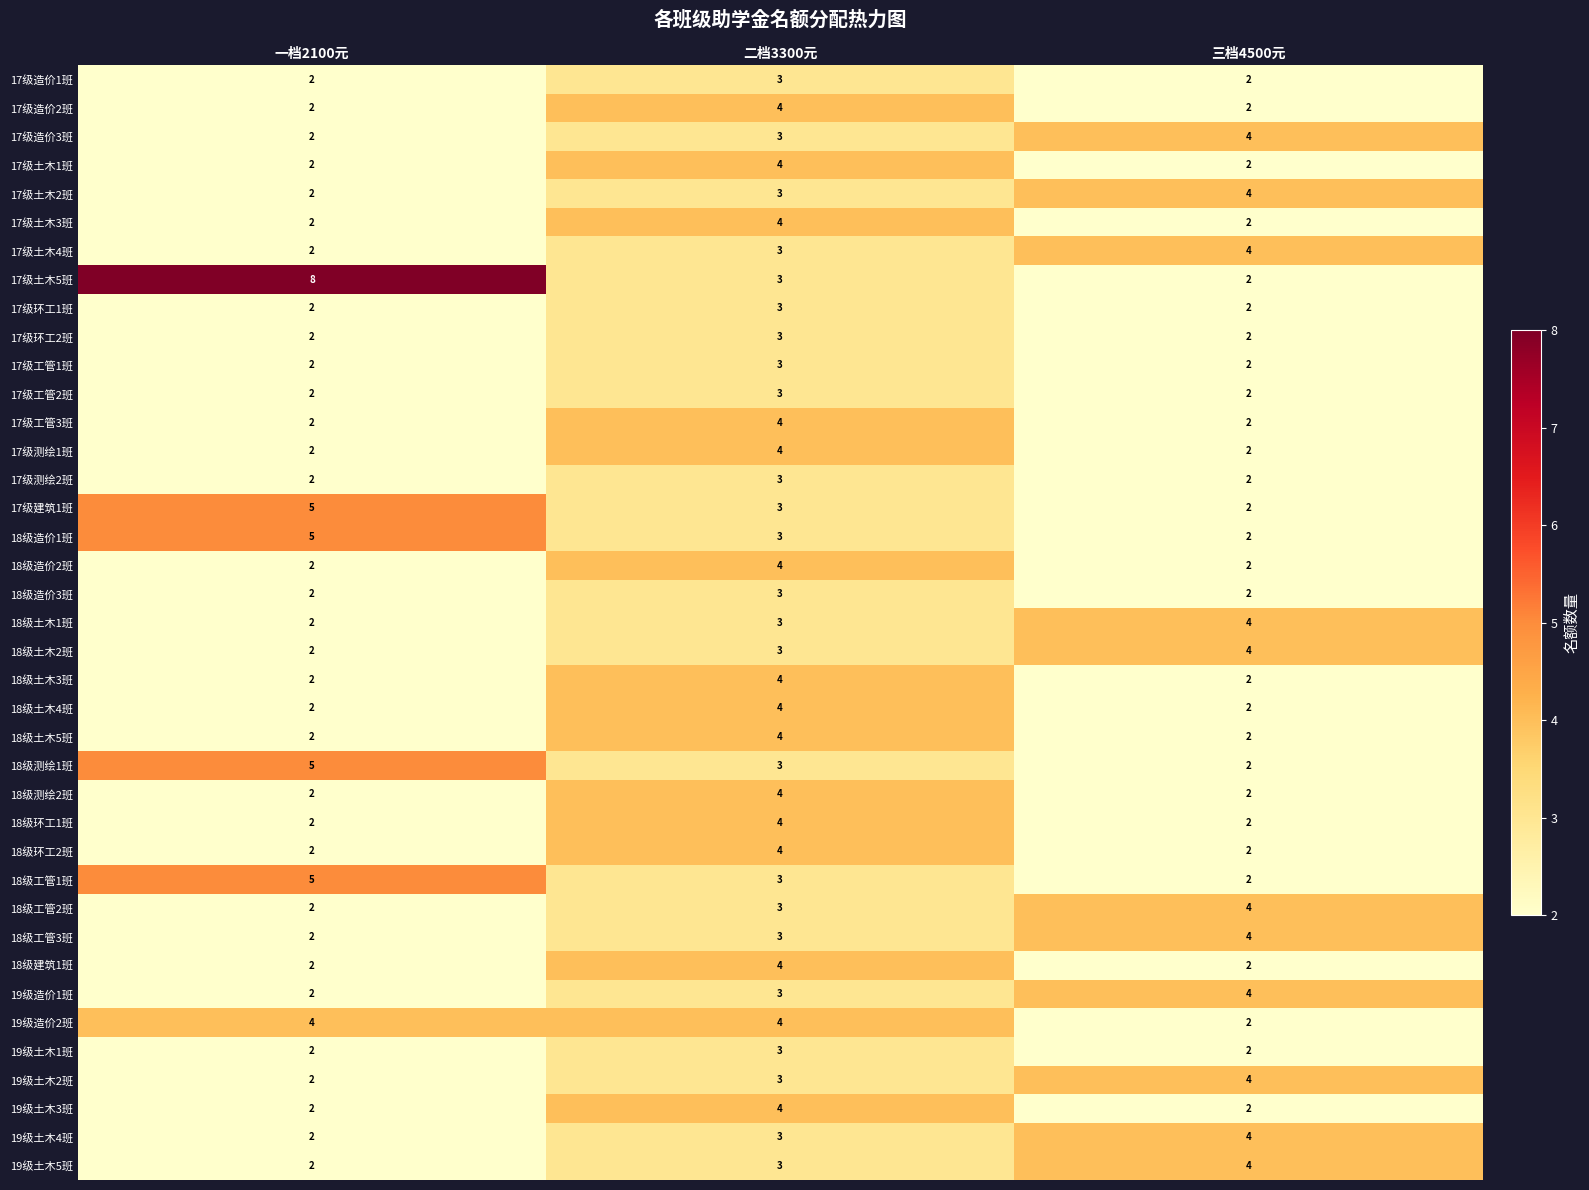

Which series has the largest range (max minus min)?

17级土木5班